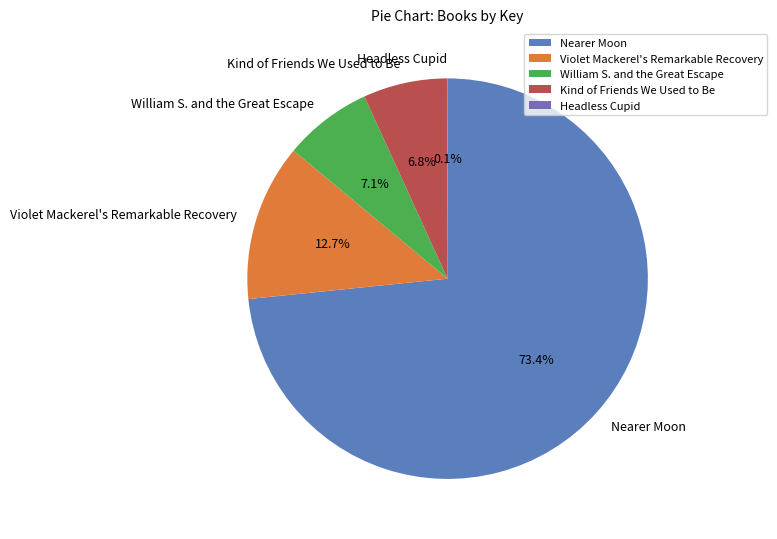

To the nearest percent, what is the average slice percentage?

20%